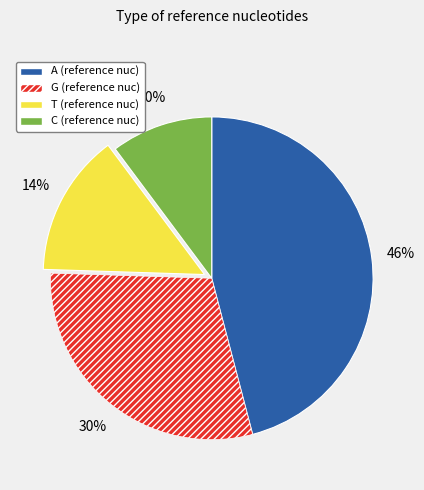

True or false: G accounts for 30% of the total.

True